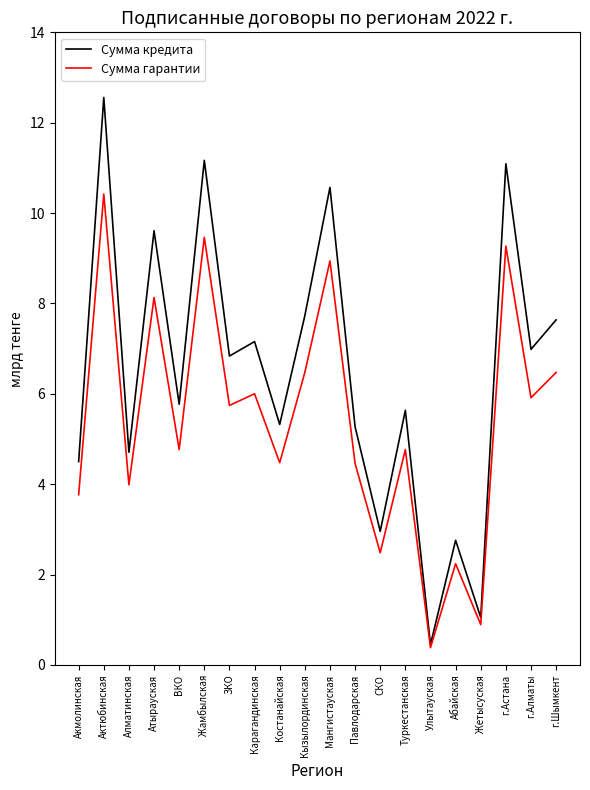

How many values in the Сумма кредита series are below 6?

10